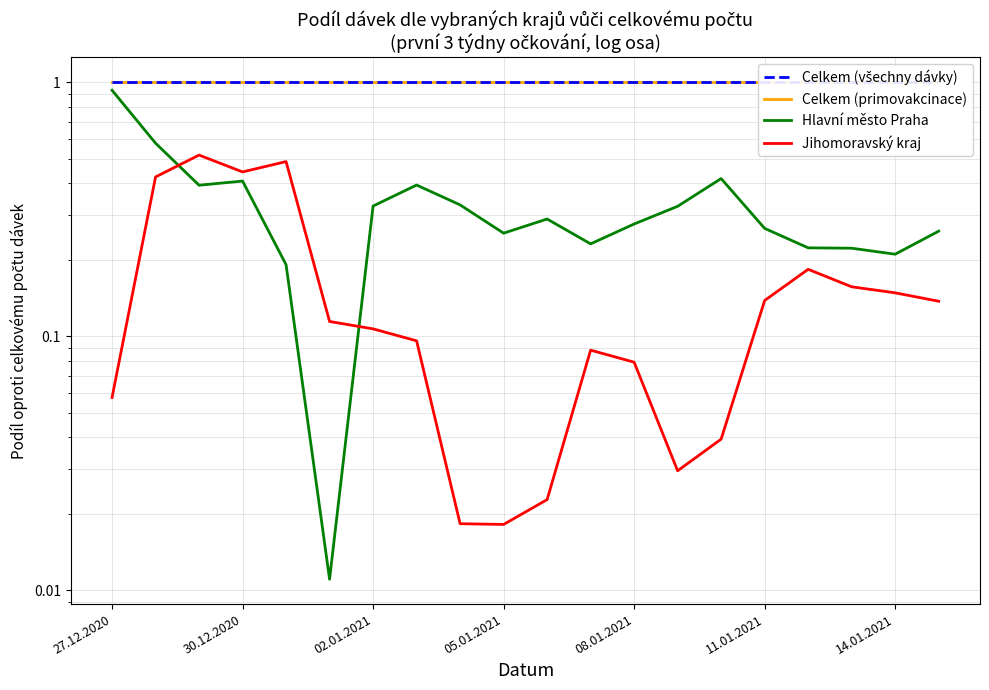

Is it true that Celkem (všechny dávky) equals 0.6 at 14?

False